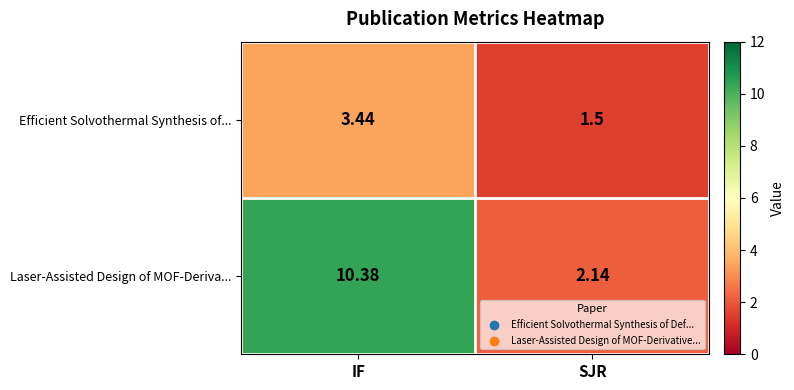

Is the value of Efficient Solvothermal Synthesis of... at SJR greater than the value of Laser-Assisted Design of MOF-Deriva... at IF?

No